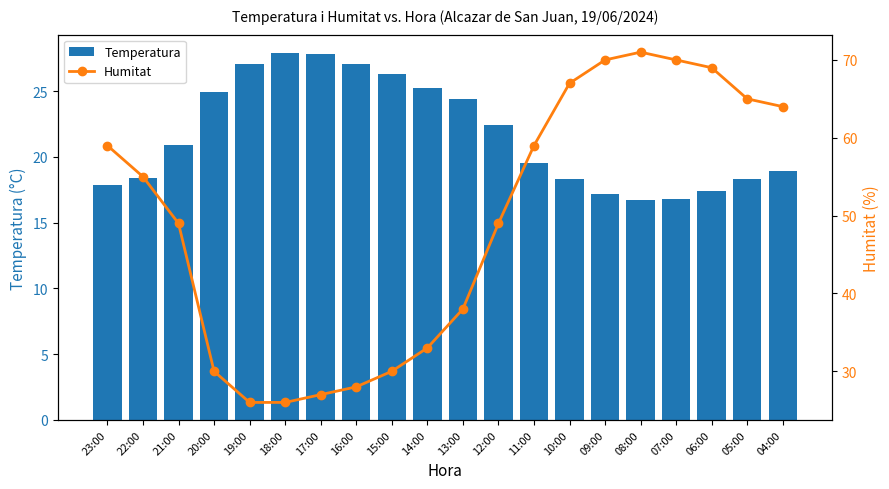

Rank the series by their average value, from highest to lowest.

Humitat, Temperatura